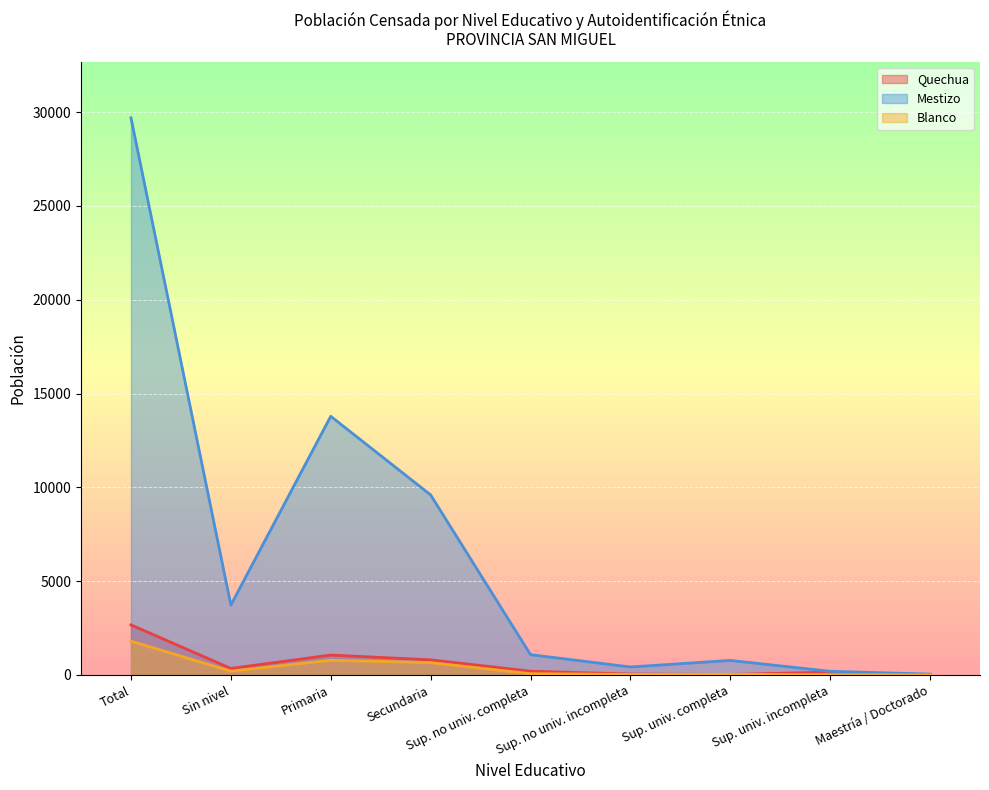

List the series in order of their peak value, highest first.

Mestizo, Quechua, Blanco